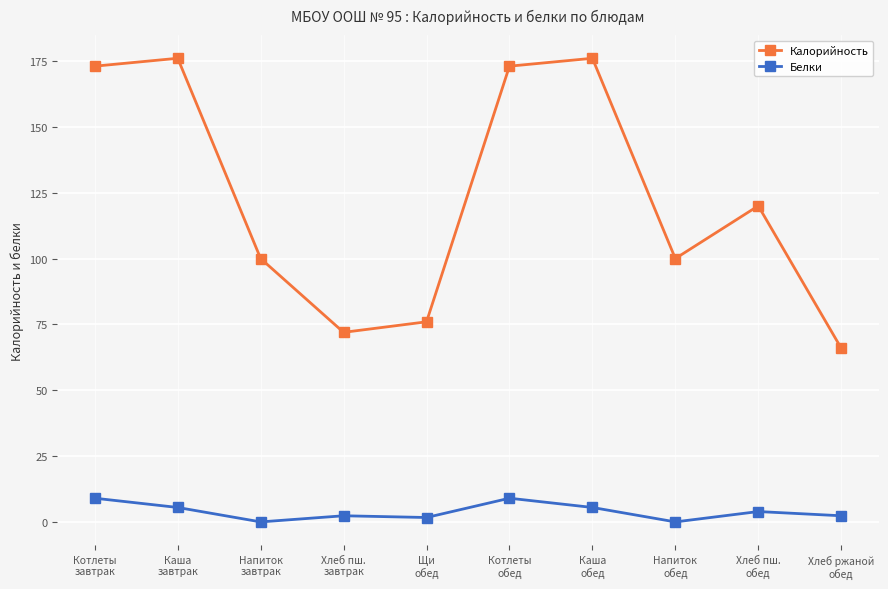

The value of Белки at Хлеб ржаной
обед is 2.4. True or false?

True